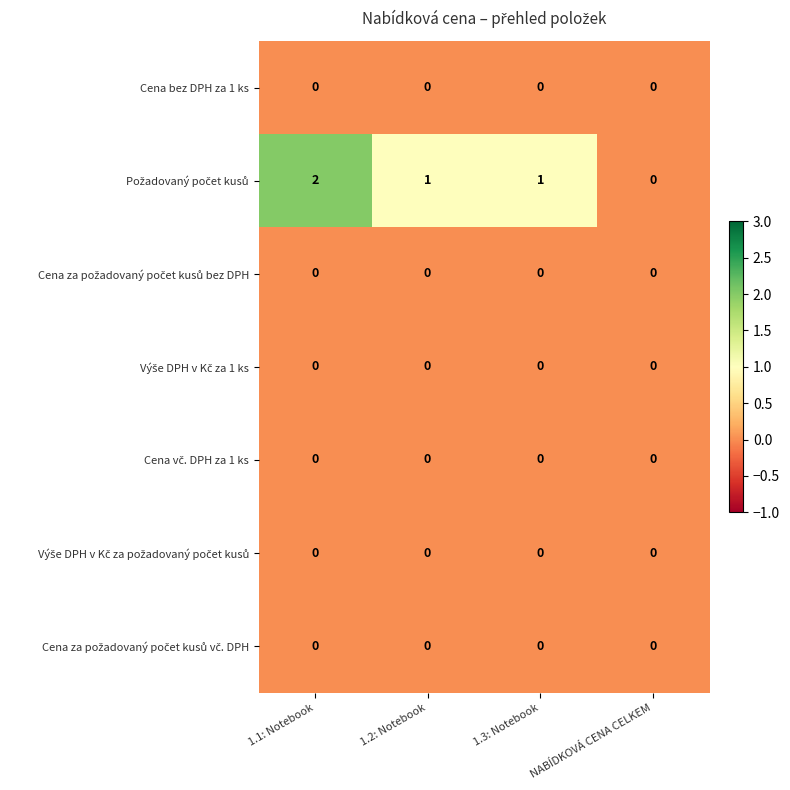

At which category is the sum across all series the highest?

1.1: Notebook